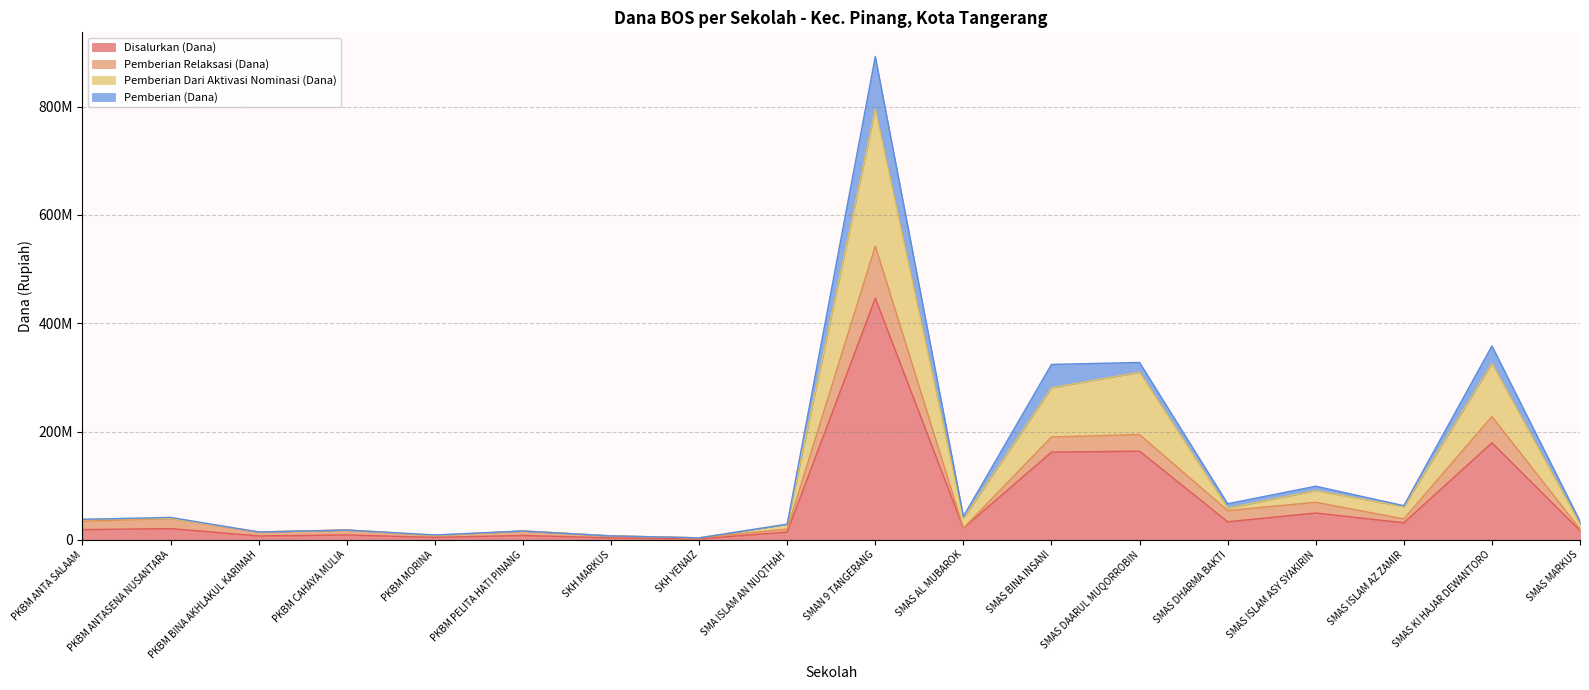

The value of Disalurkan (Dana) at SMAS ISLAM ASY SYAKIRIN is 68171212. True or false?

False